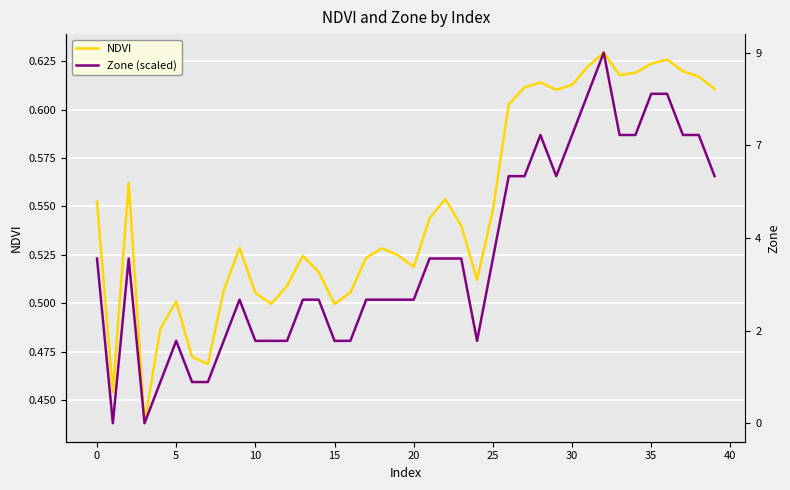

Does the chart display data point markers on the line(s)?

No